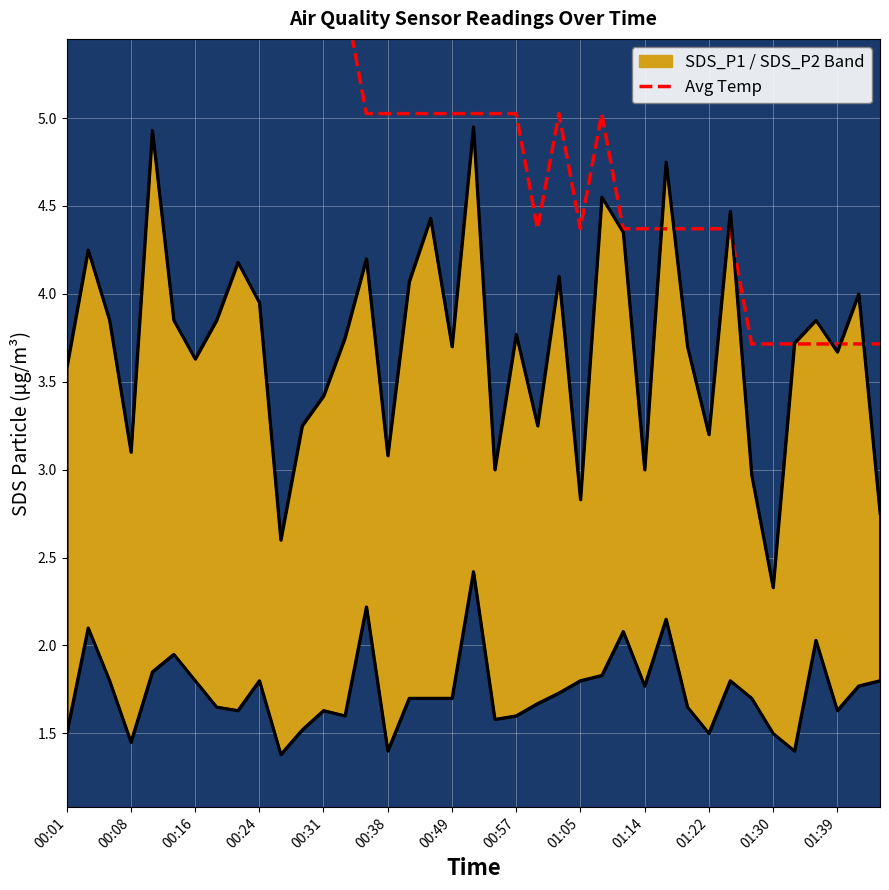

How many lines are shown in the chart?

1